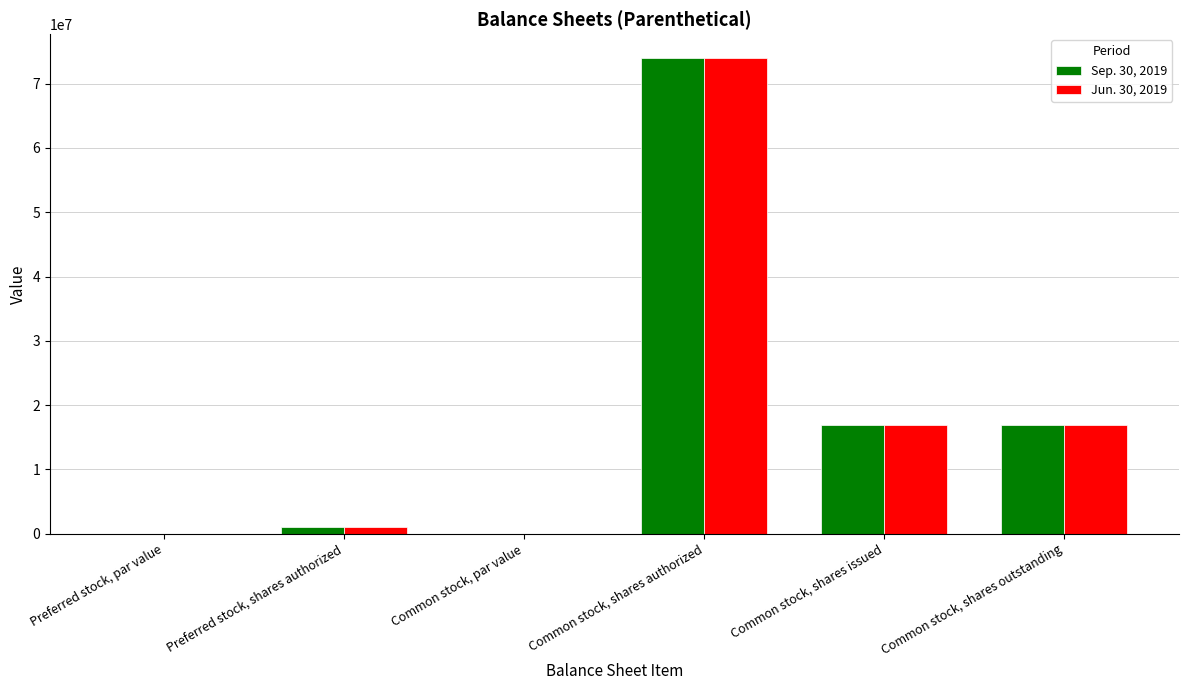

What is the sum of the Sep. 30, 2019 values at Common stock, shares issued and Common stock, par value?

16836750.0